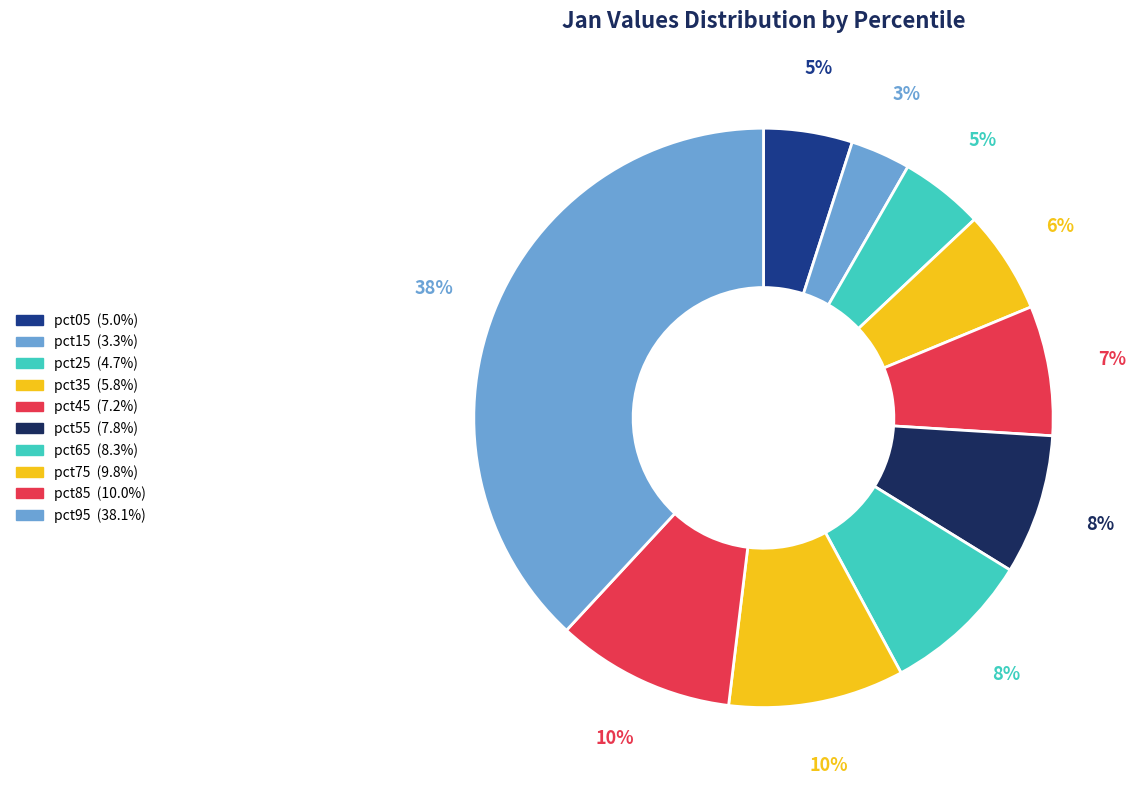

To the nearest percent, what is the difference between the pct95 and pct05 slice percentages?

33%